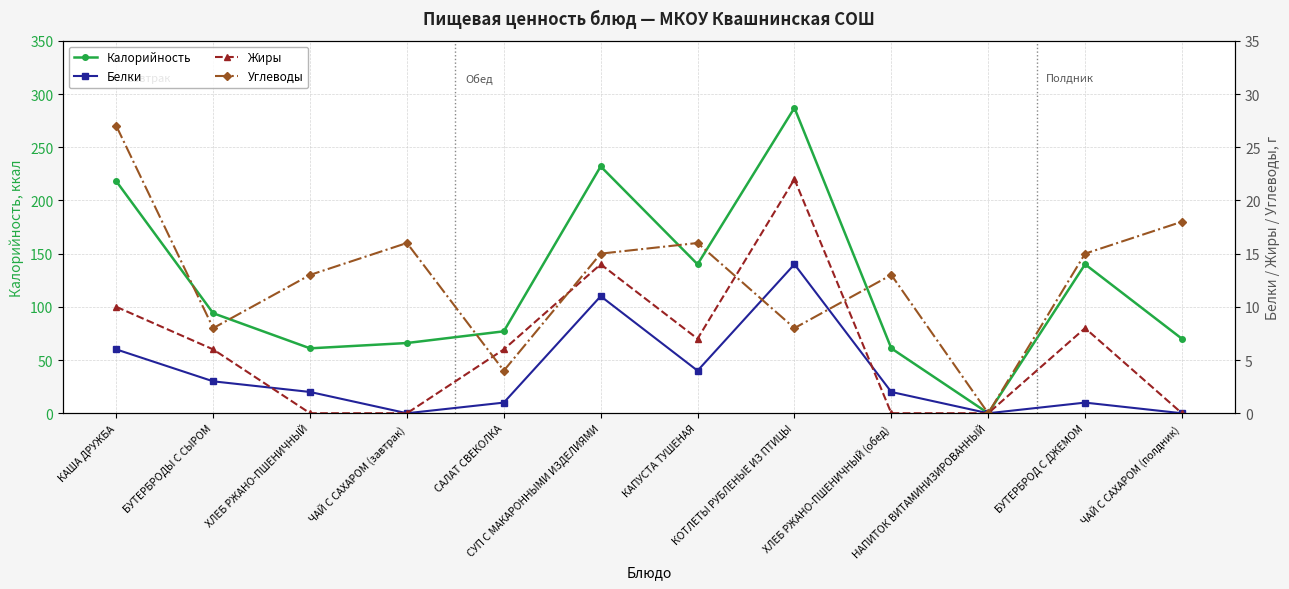

Rank the categories by Углеводы value from highest to lowest.

КАША ДРУЖБА, ЧАЙ С САХАРОМ (полдник), ЧАЙ С САХАРОМ (завтрак), КАПУСТА ТУШЕНАЯ, СУП С МАКАРОННЫМИ ИЗДЕЛИЯМИ, БУТЕРБРОД С ДЖЕМОМ, ХЛЕБ РЖАНО-ПШЕНИЧНЫЙ, ХЛЕБ РЖАНО-ПШЕНИЧНЫЙ (обед), БУТЕРБРОДЫ С СЫРОМ, КОТЛЕТЫ РУБЛЕНЫЕ ИЗ ПТИЦЫ, САЛАТ СВЕКОЛКА, НАПИТОК ВИТАМИНИЗИРОВАННЫЙ